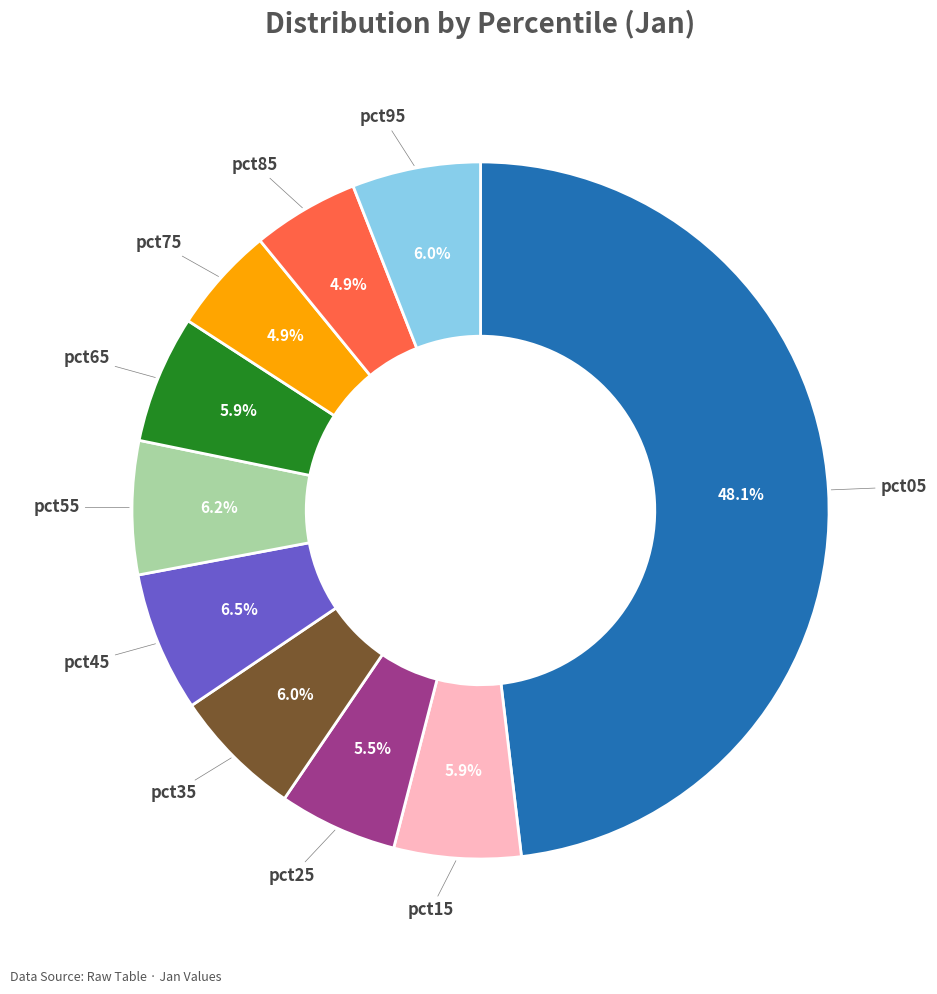

Does pct05 represent more than half of the total?

No